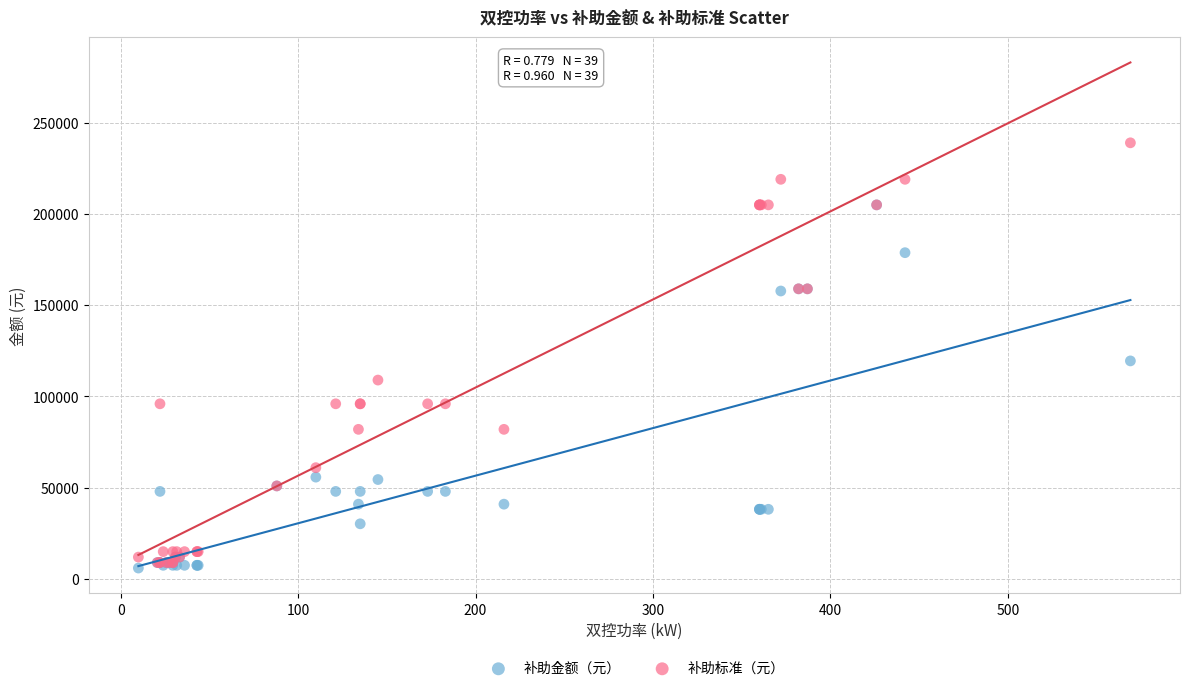

In the 补助标准（元） series, what Y value is closest to 124000?

109000.0